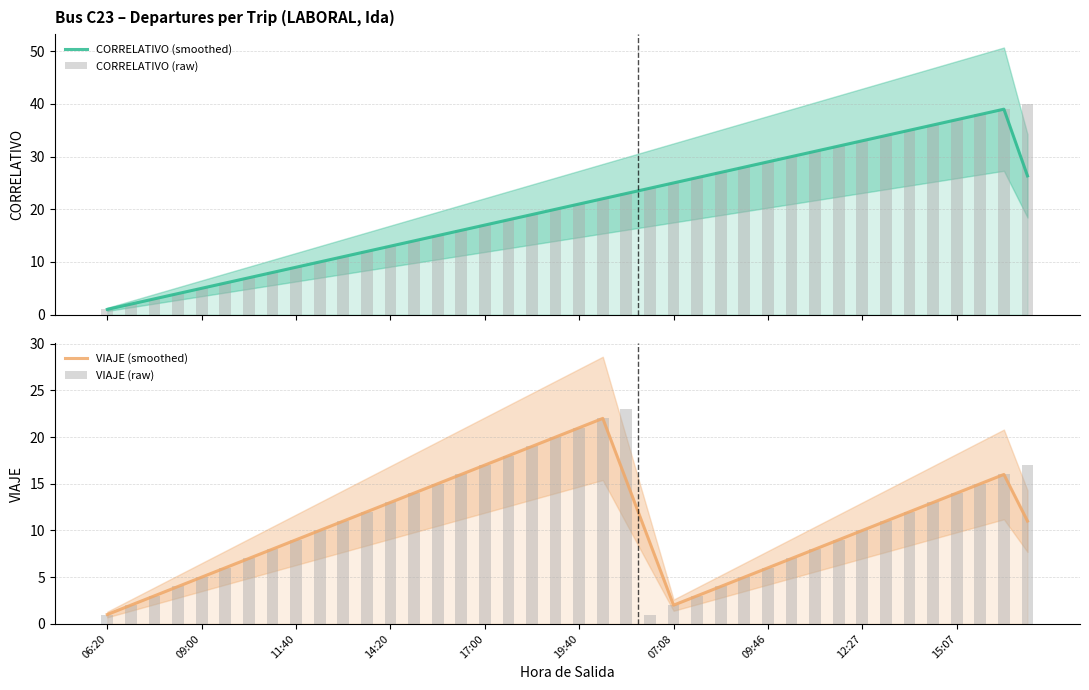

How many data points in CORRELATIVO (raw) are less than 21?

20